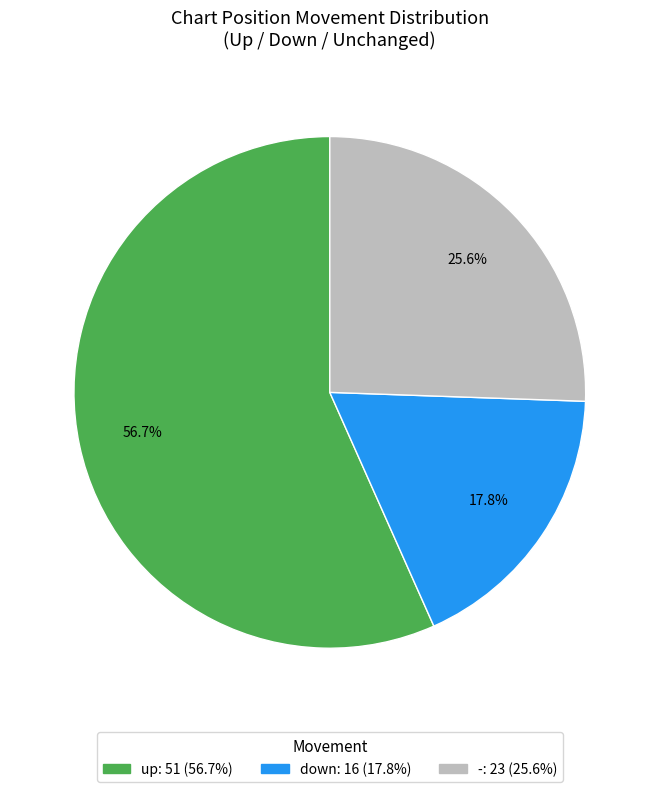

Count the number of slices in the pie.

3